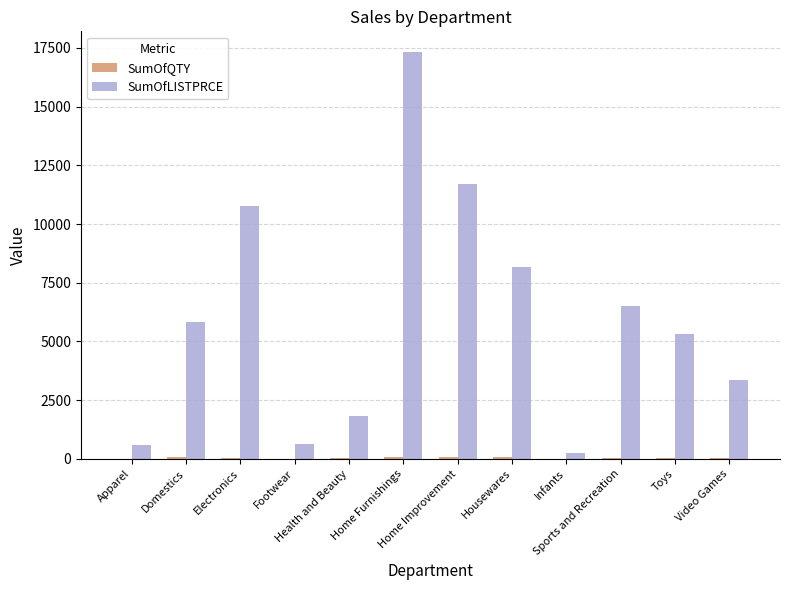

What is the maximum value shown in the chart?

17338.5